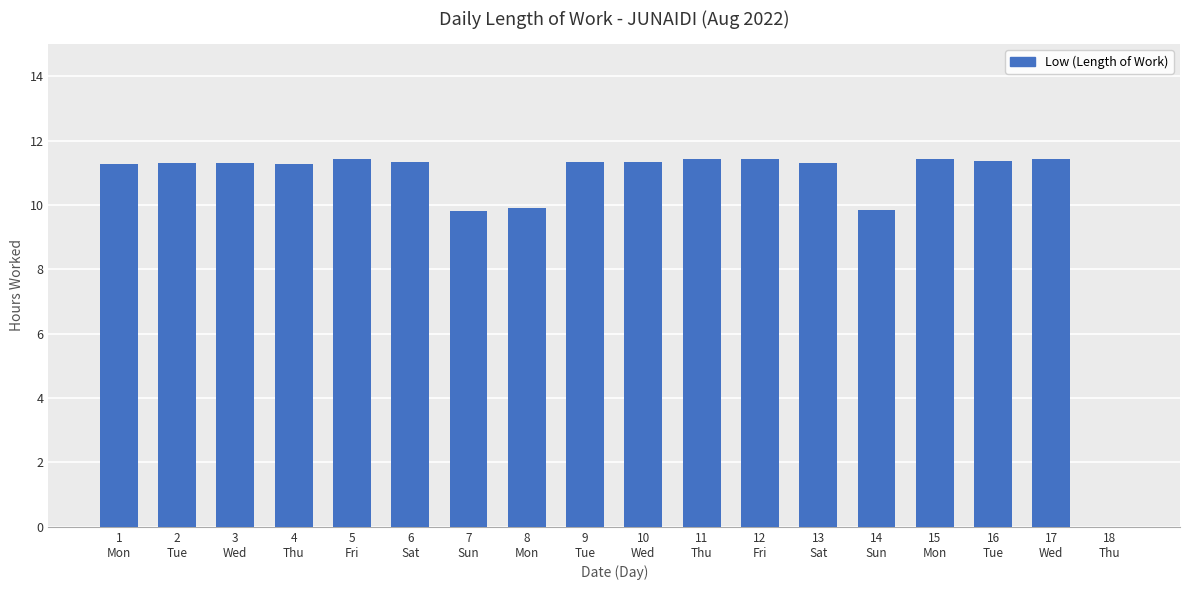

The value at 13
Sat is 11.3. True or false?

True